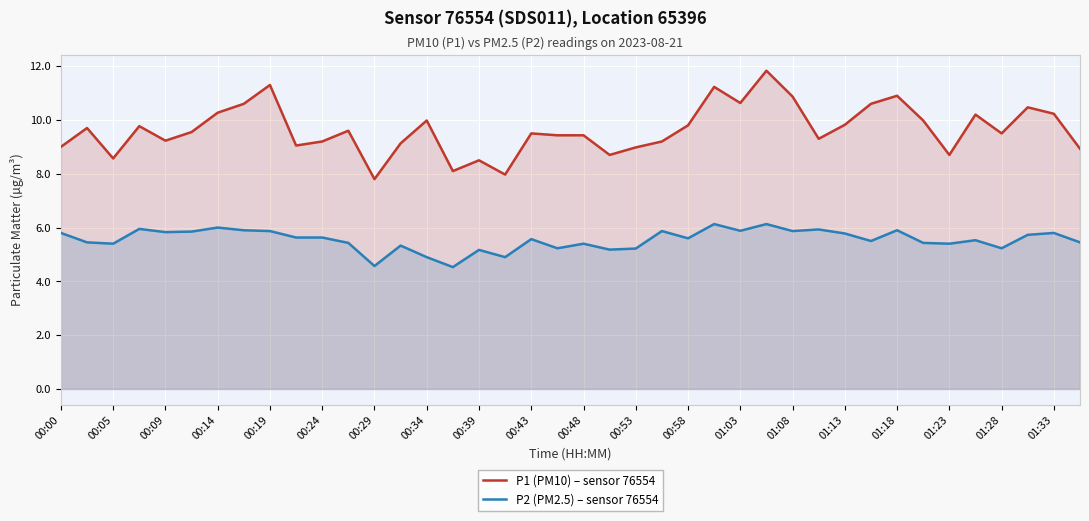

Which series changed the most between 35 and 39?

P1 (PM10) – sensor 76554